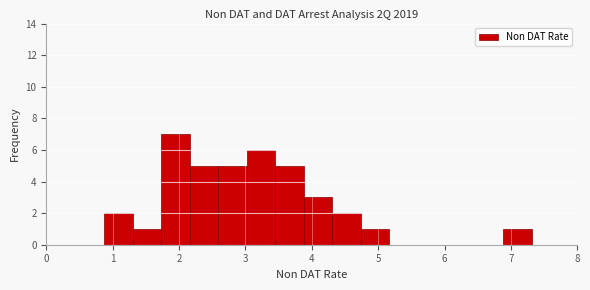

Reading left to right, list every bar in this chart as the range it spans on the x-axis followed by its height. Neither the bar edges nor the heights are printed on the chart, so give them approximately, as read against the axes.

0.9 to 1.3: 2
1.3 to 1.7: 1
1.7 to 2.2: 7
2.2 to 2.6: 5
2.6 to 3.0: 5
3.0 to 3.5: 6
3.5 to 3.9: 5
3.9 to 4.3: 3
4.3 to 4.7: 2
4.7 to 5.2: 1
5.2 to 5.6: 0
5.6 to 6.0: 0
6.0 to 6.5: 0
6.5 to 6.9: 0
6.9 to 7.3: 1